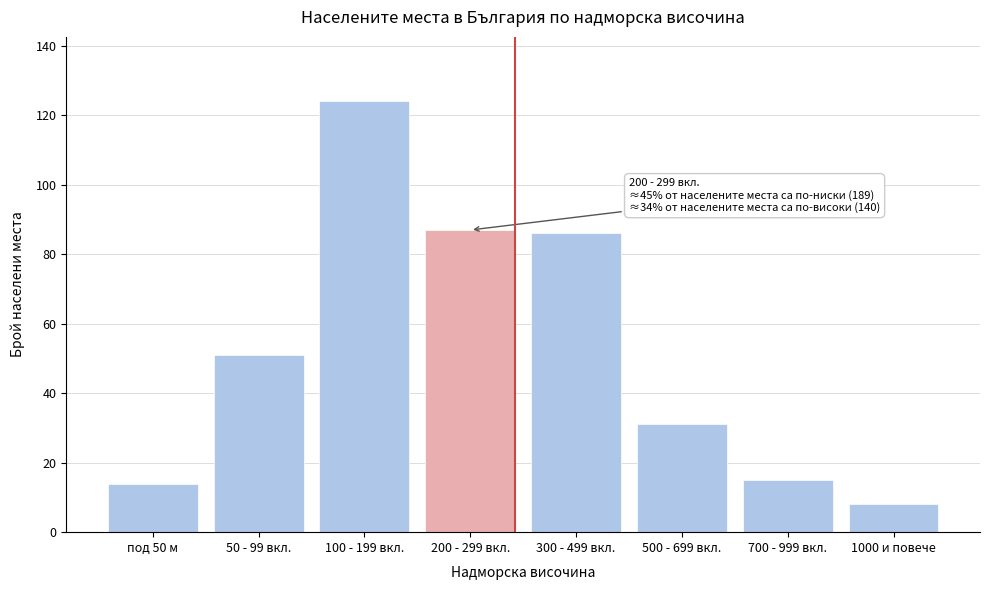

Reading left to right, list all the values displayed in this chart.

14	51	124	87	86	31	15	8